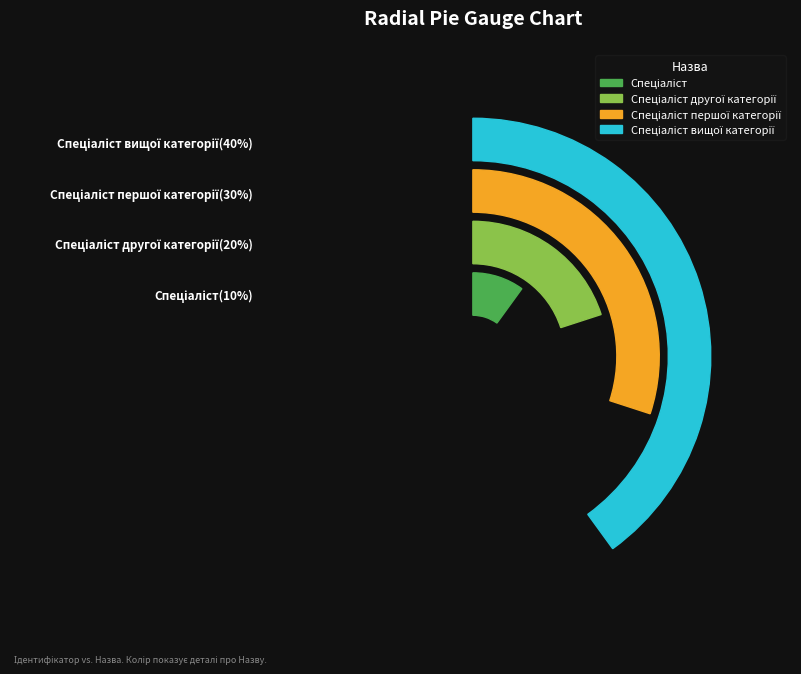

Combined, do Спеціаліст and Спеціаліст вищої категорії account for over 50%?

No